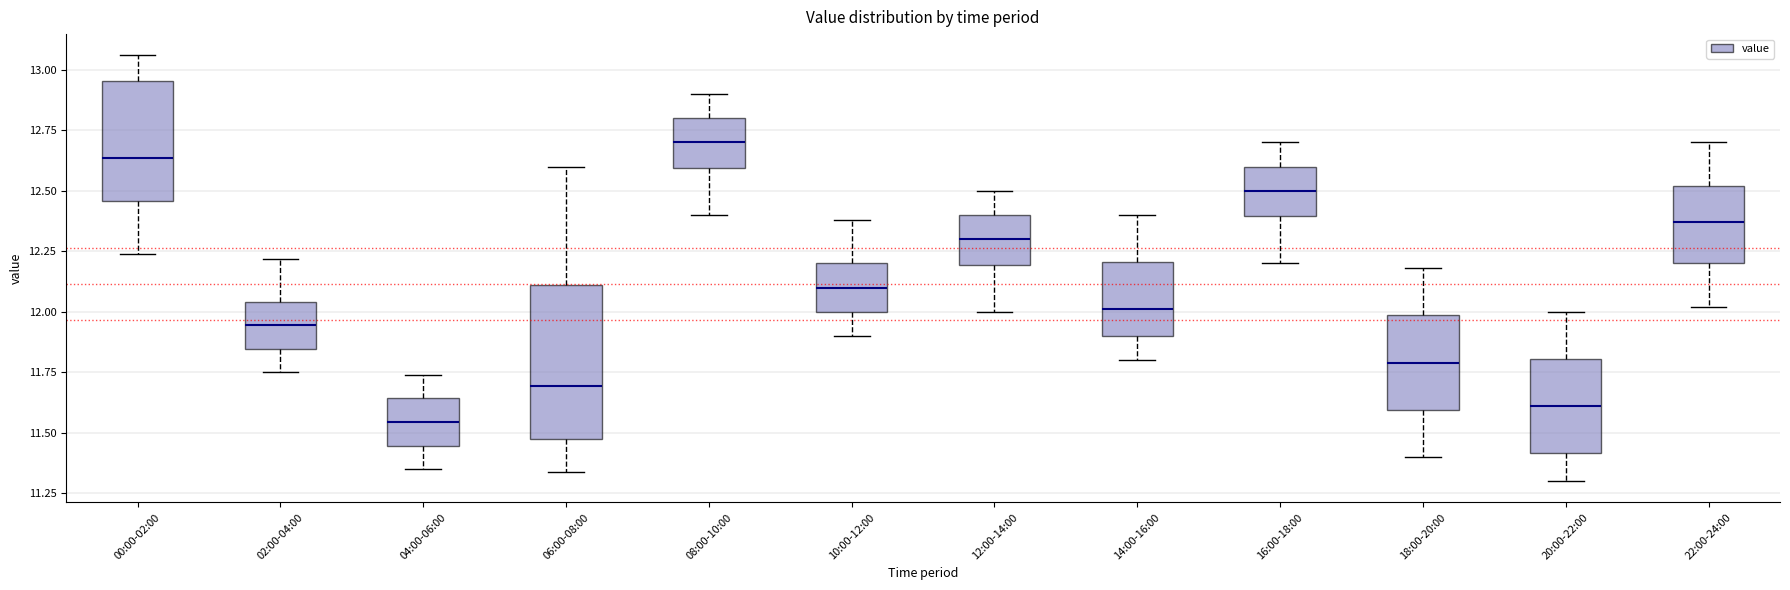

Comparing the boxes themselves (not the whiskers), which one is the tallest?

06:00-08:00